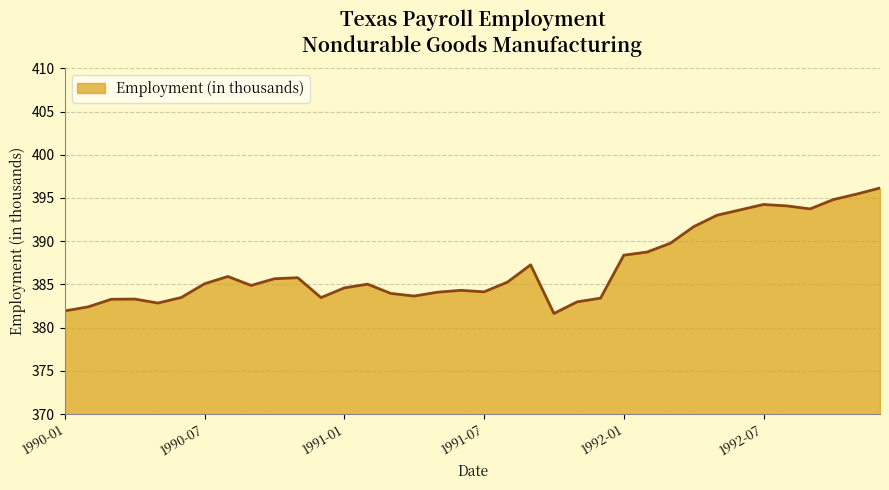

What is the smallest value displayed?

381.6